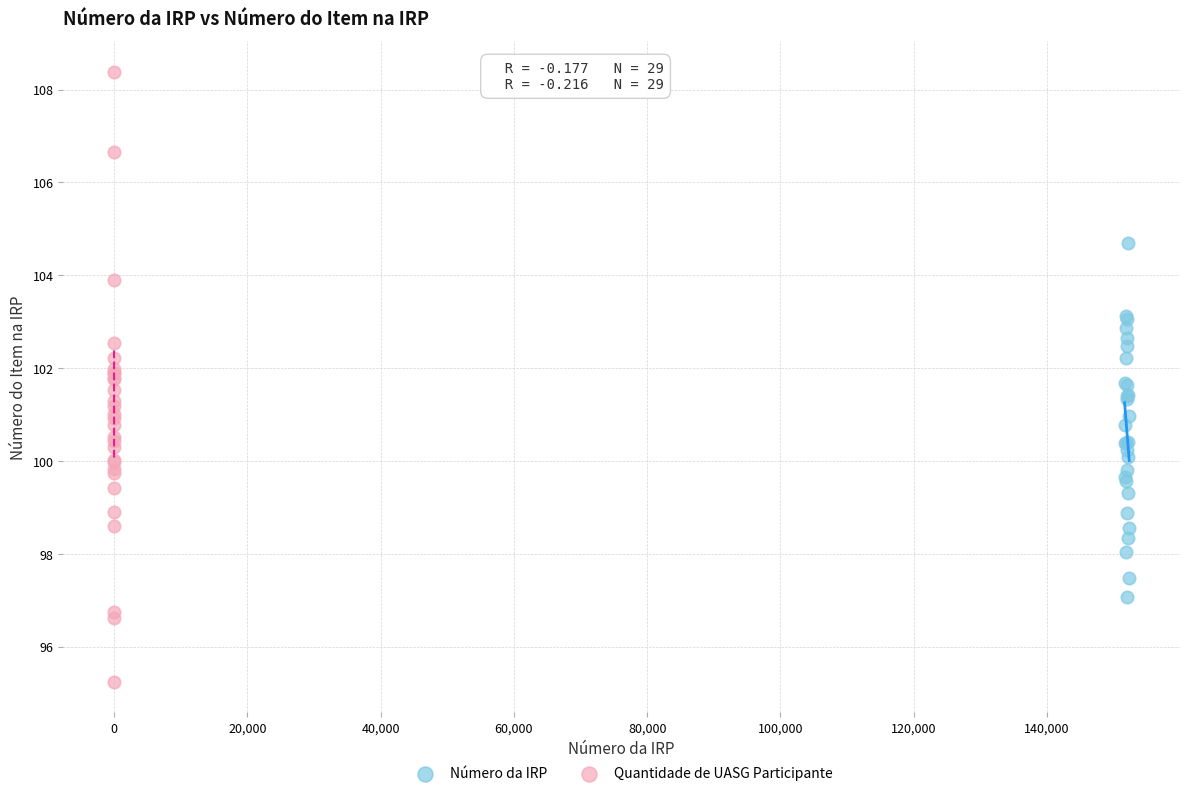

Which series reaches the minimum Y coordinate?

Quantidade de UASG Participante